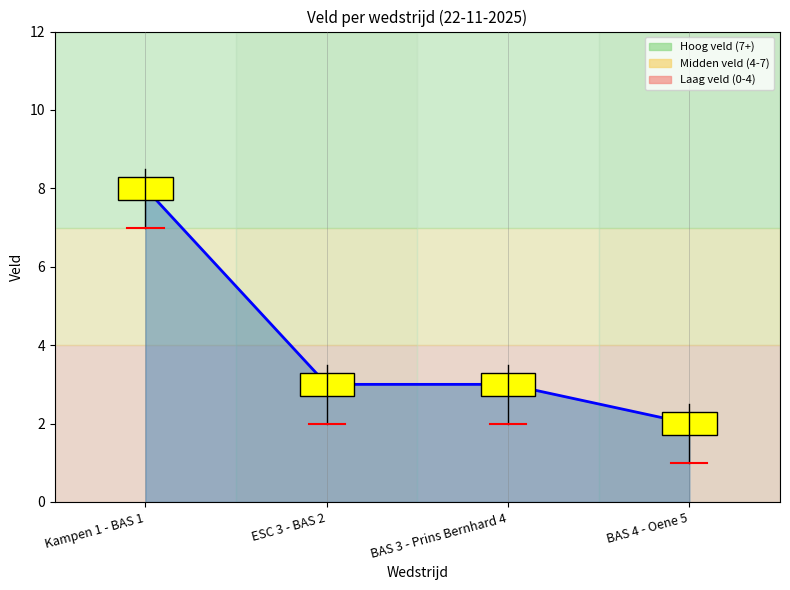

How many distinct data groups are displayed?

1